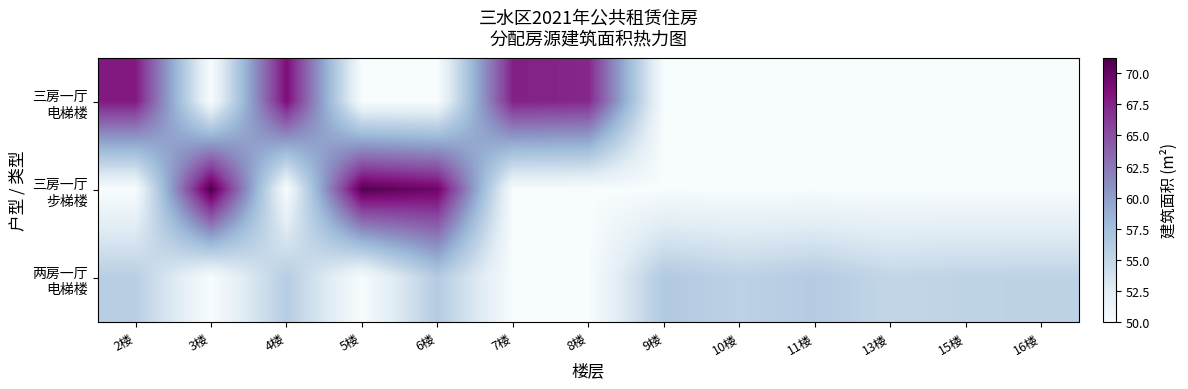

Between 11楼 and 3楼, which is larger?

11楼